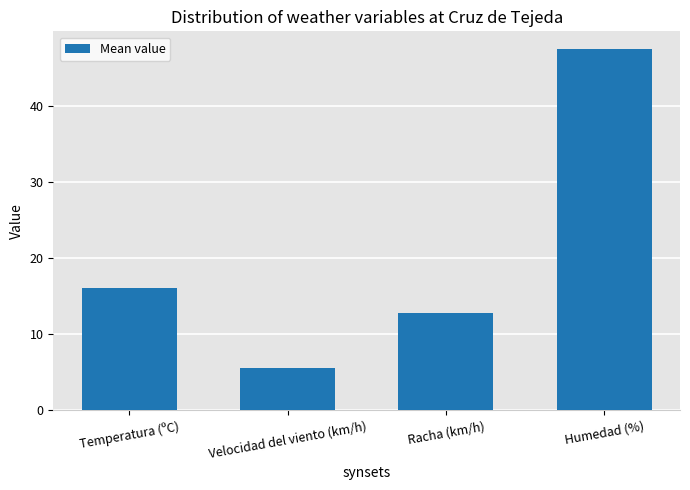

What is the change in value from Temperatura (ºC) to Velocidad del viento (km/h)?

-10.6